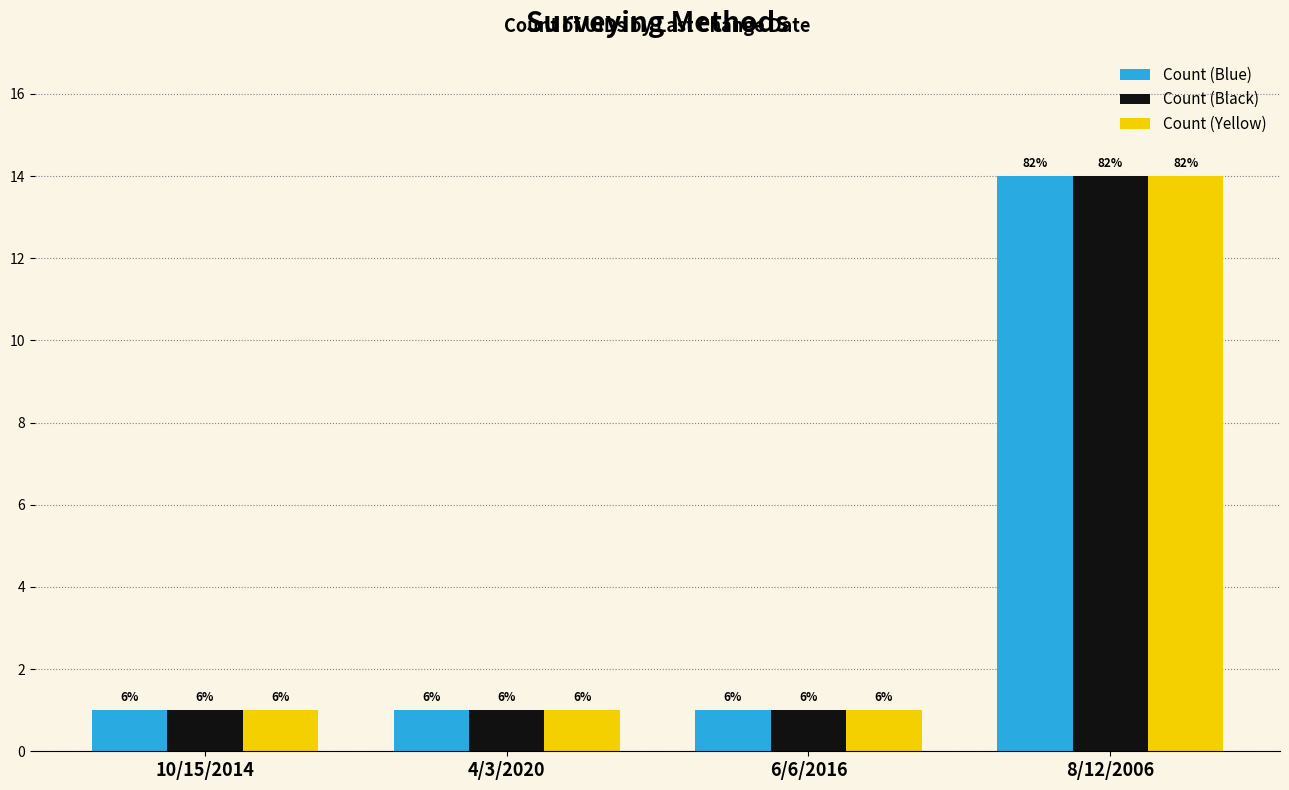

Does the chart contain stacked bars?

No